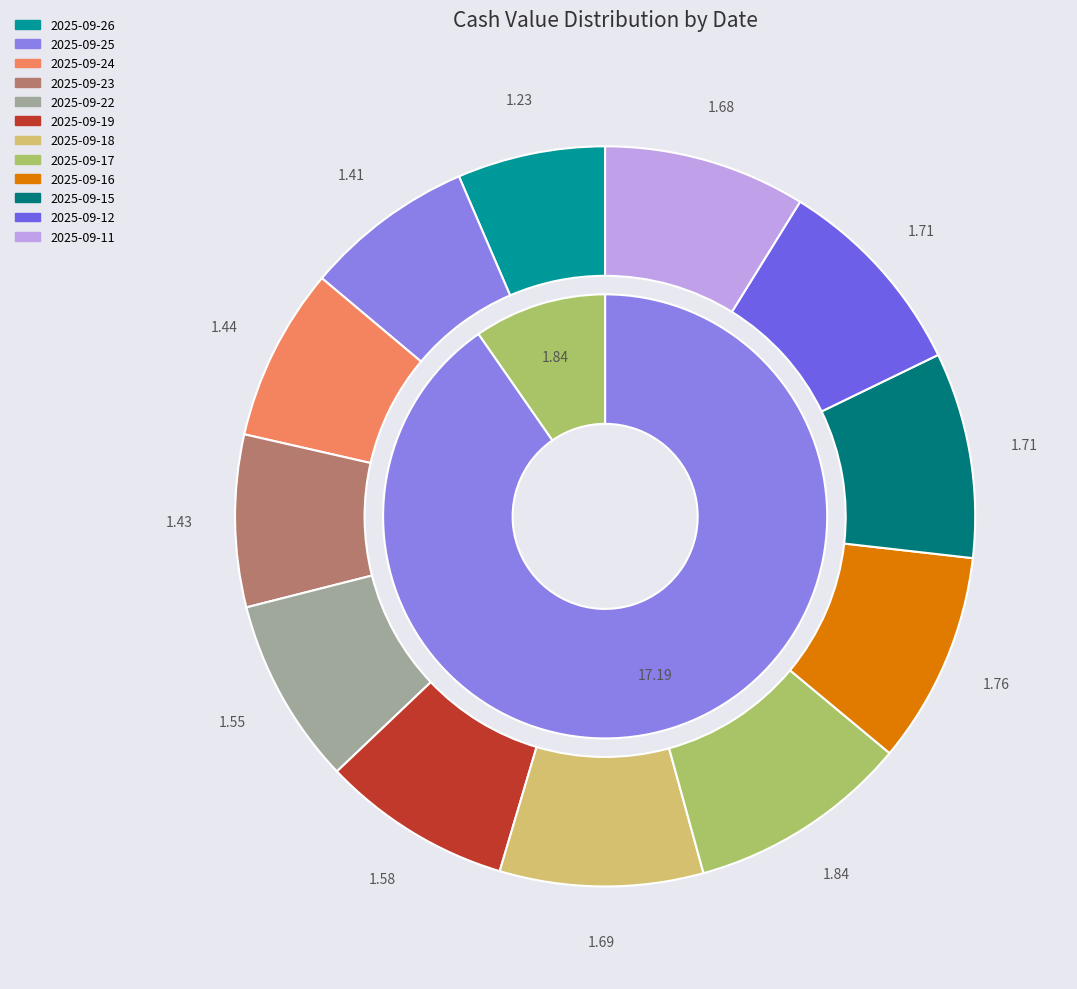

To the nearest percent, what is the difference between the largest and smallest slice percentages?

3%